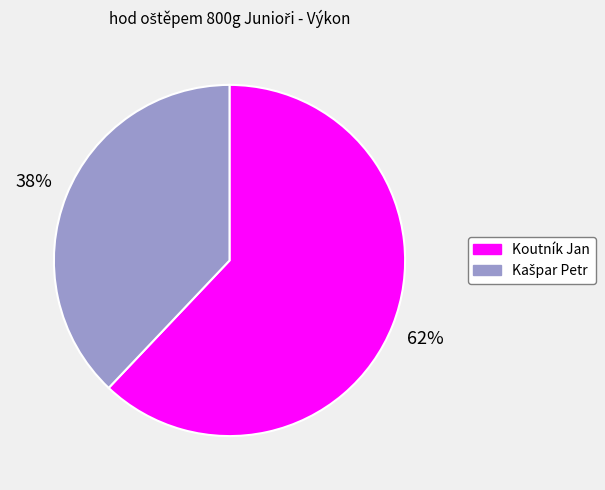

The Koutník Jan slice represents 62% of the pie. True or false?

True